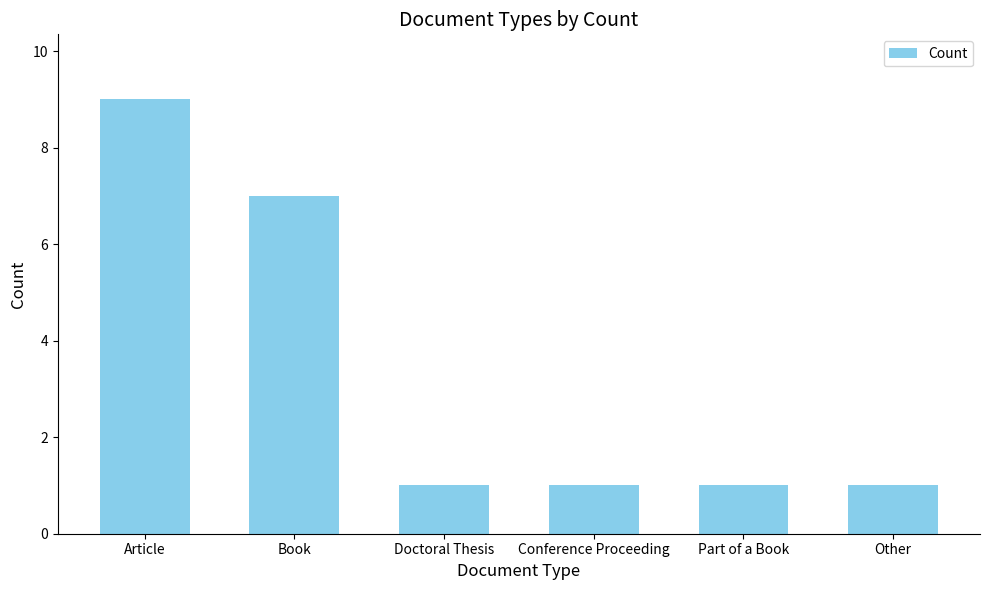

Which label corresponds to the largest value in the chart?

Article